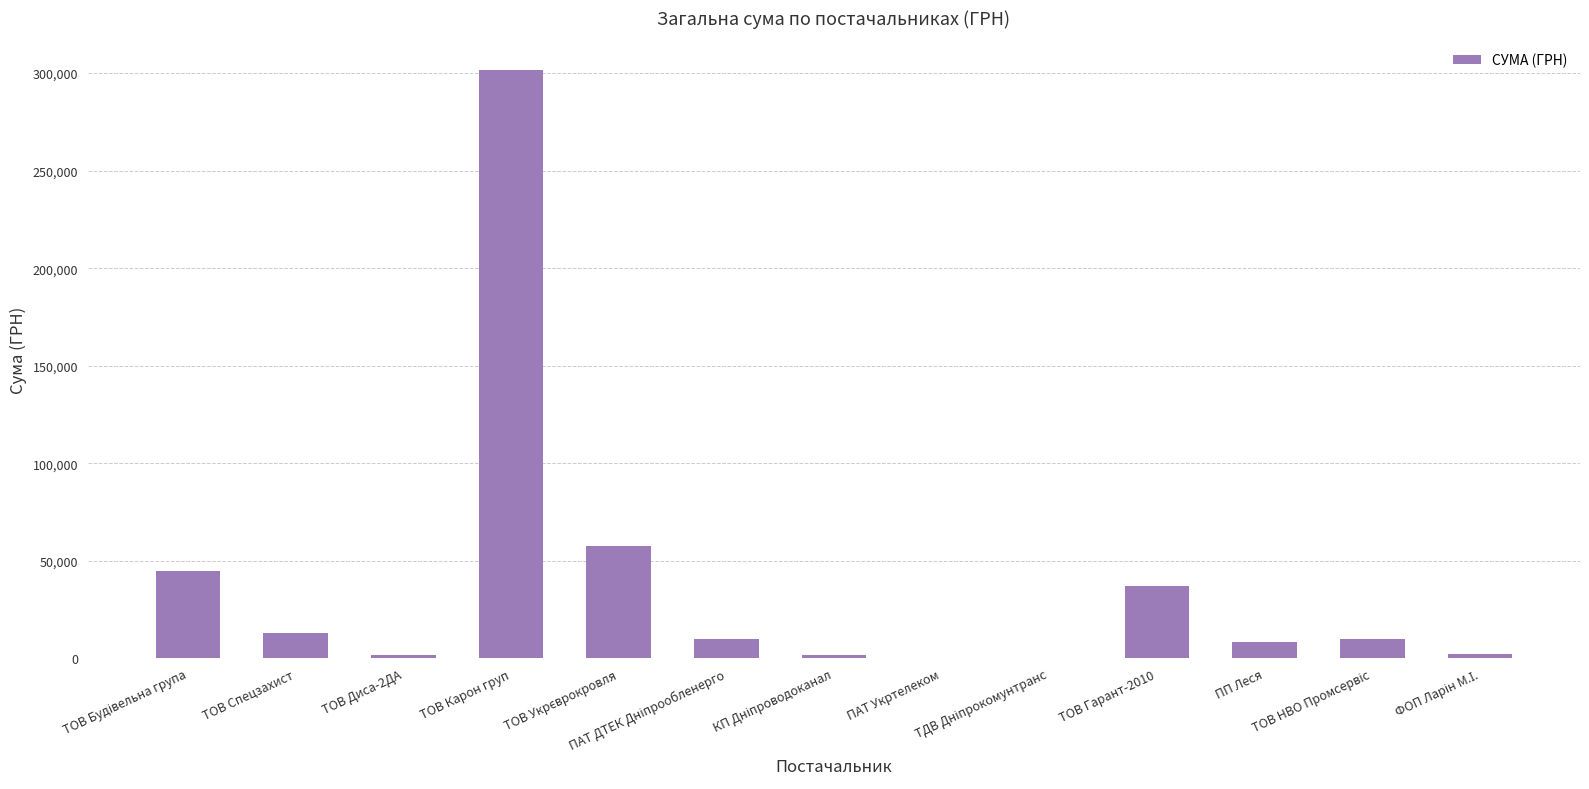

What is the greatest value displayed?

301720.3